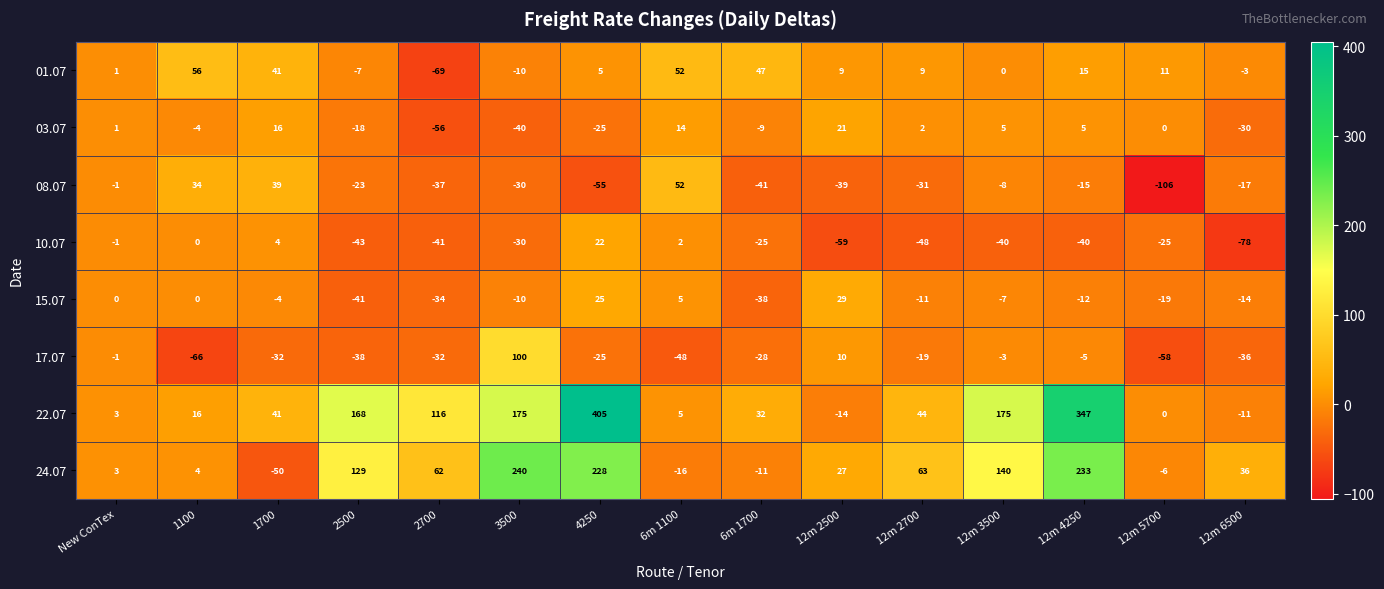

True or false: 03.07 has a value of 32 at 12m 2500.

False